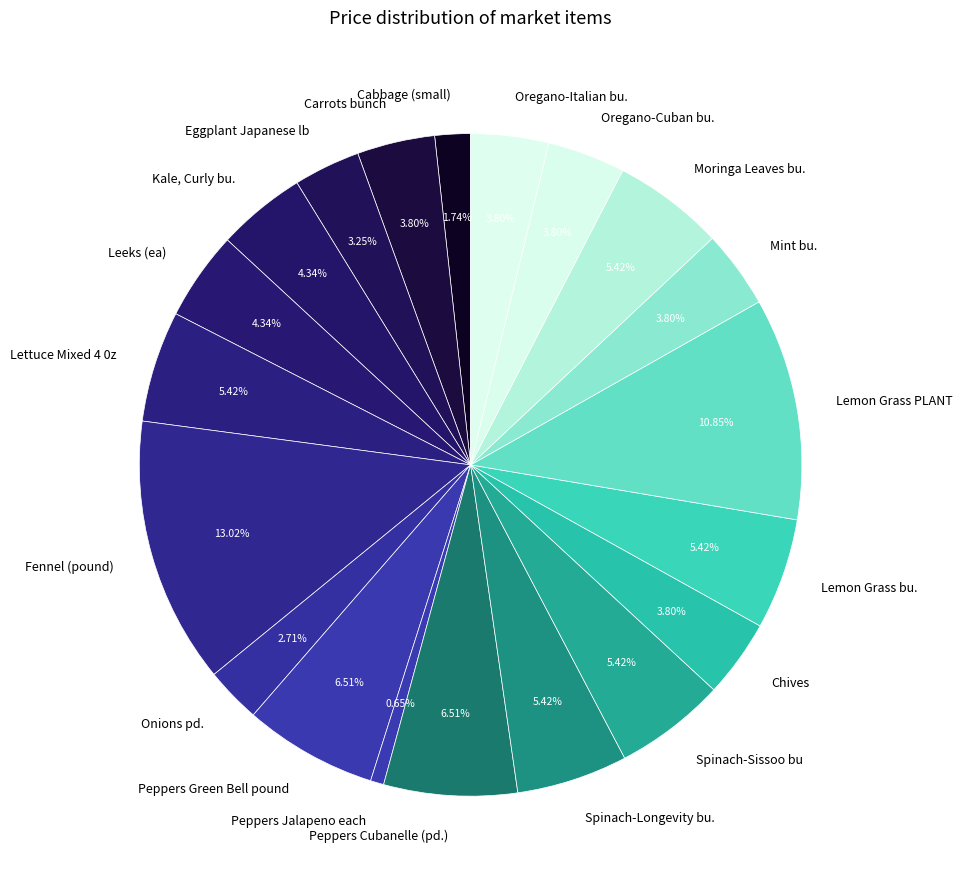

Is the sum of Eggplant Japanese lb and Leeks (ea) greater than half?

No